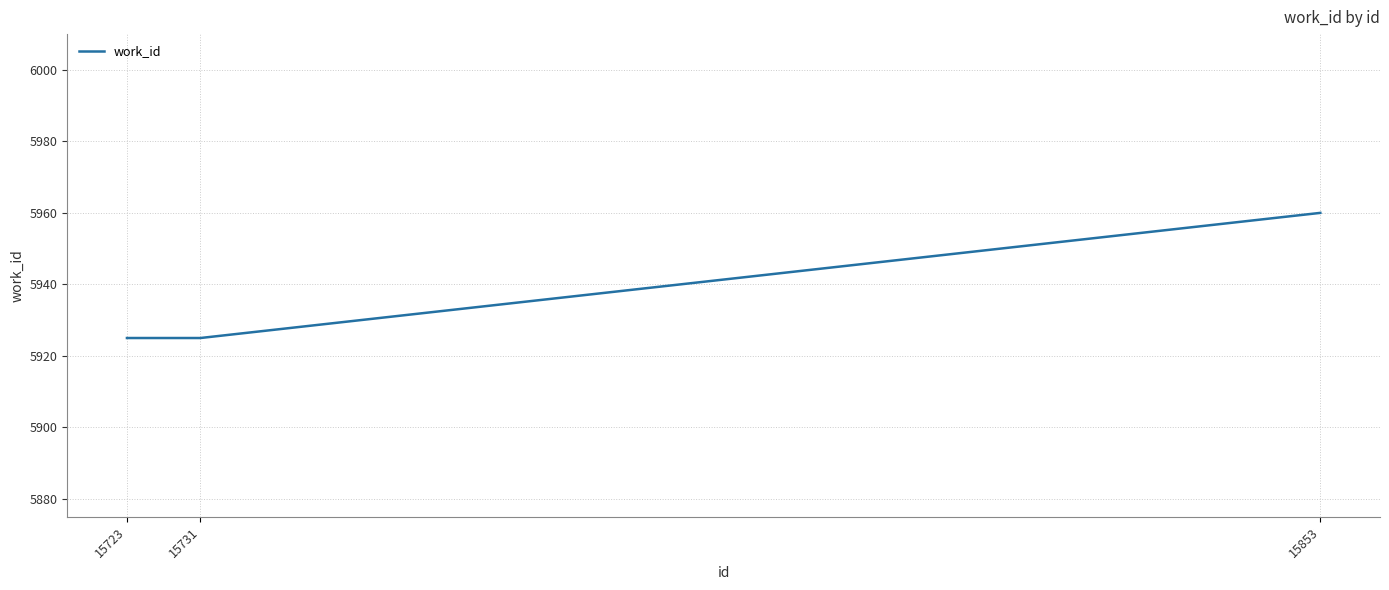

What is the smallest value displayed?

5925